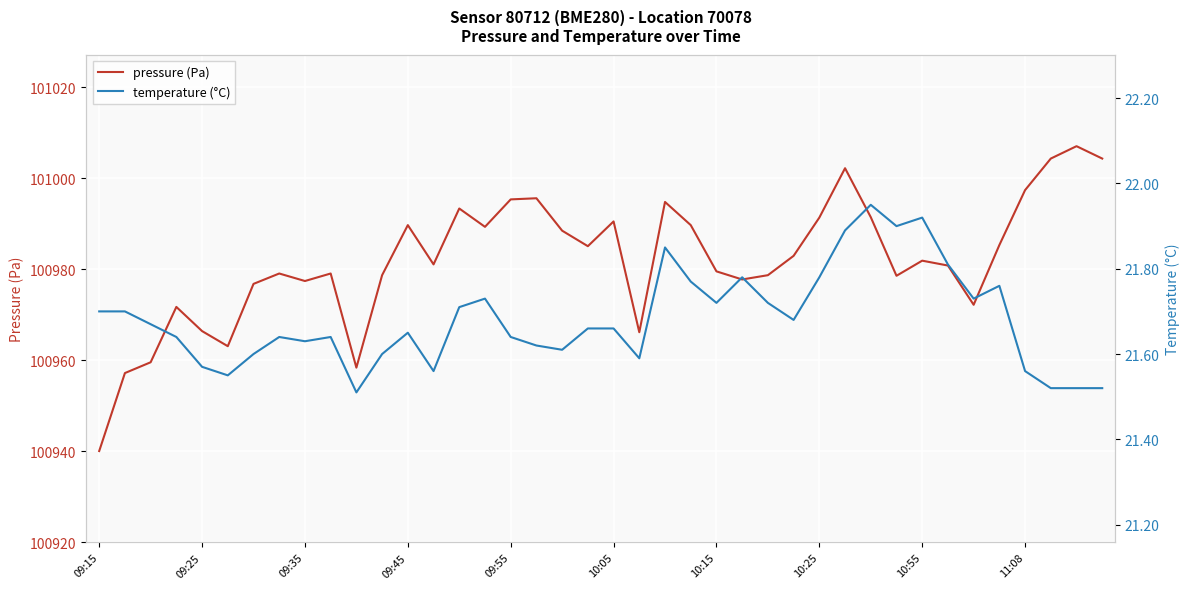

Reading left to right, extract all data points from this chart.

pressure (Pa): 100940.1	100957.2	100959.6	100971.7	100966.4	100963.1	100976.8	100979.1	100977.4	100979.1	100958.4	100978.7	100989.7	100981.1	100993.3	100989.3	100995.3	100995.6	100988.5	100985.1	100990.5	100966.2	100994.8	100989.7	100979.5	100977.8	100978.7	100982.9	100991.3	101002.2	100991.4	100978.6	100981.9	100980.8	100972.2	100985.3	100997.4	101004.3	101007.0	101004.3
temperature (°C): 21.7	21.7	21.7	21.6	21.6	21.6	21.6	21.6	21.6	21.6	21.5	21.6	21.6	21.6	21.7	21.7	21.6	21.6	21.6	21.7	21.7	21.6	21.9	21.8	21.7	21.8	21.7	21.7	21.8	21.9	21.9	21.9	21.9	21.8	21.7	21.8	21.6	21.5	21.5	21.5